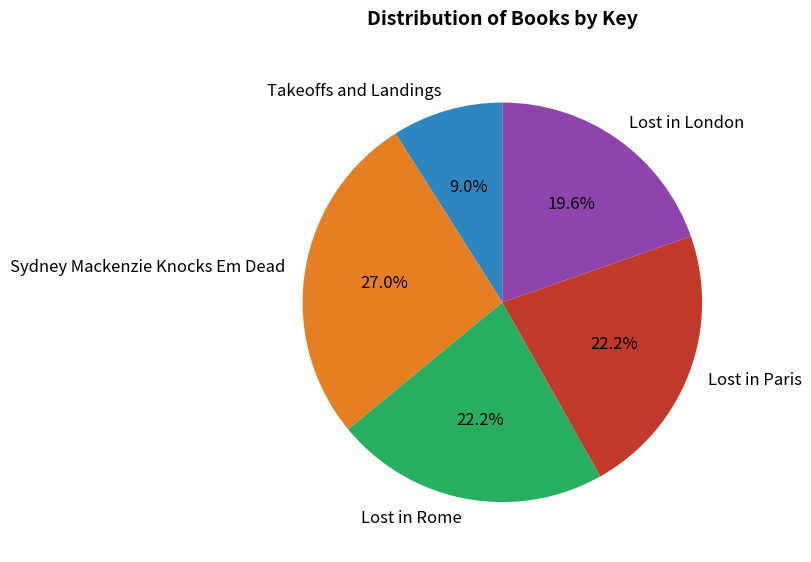

Is it true that Takeoffs and Landings is 1% of the pie?

False